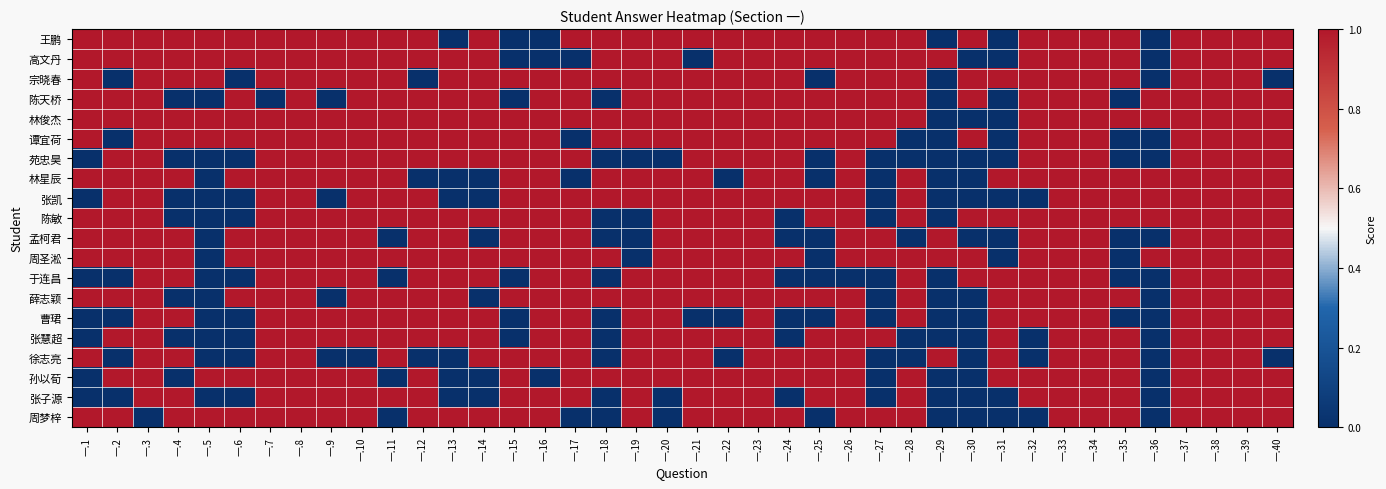

Reading right to left, extract all data points from this chart.

王鹏: 一.40=1	一.39=1	一.38=1	一.37=1	一.36=0	一.35=1	一.34=1	一.33=1	一.32=1	一.31=0	一.30=1	一.29=0	一.28=1	一.27=1	一.26=1	一.25=1	一.24=1	一.23=1	一.22=1	一.21=1	一.20=1	一.19=1	一.18=1	一.17=1	一.16=0	一.15=0	一.14=1	一.13=0	一.12=1	一.11=1	一.10=1	一.9=1	一.8=1	一.7=1	一.6=1	一.5=1	一.4=1	一.3=1	一.2=1	一.1=1
高文丹: 一.40=1	一.39=1	一.38=1	一.37=1	一.36=0	一.35=1	一.34=1	一.33=1	一.32=1	一.31=0	一.30=0	一.29=1	一.28=1	一.27=1	一.26=1	一.25=1	一.24=1	一.23=1	一.22=1	一.21=0	一.20=1	一.19=1	一.18=1	一.17=0	一.16=0	一.15=0	一.14=1	一.13=1	一.12=1	一.11=1	一.10=1	一.9=1	一.8=1	一.7=1	一.6=1	一.5=1	一.4=1	一.3=1	一.2=1	一.1=1
宗晓春: 一.40=0	一.39=1	一.38=1	一.37=1	一.36=0	一.35=1	一.34=1	一.33=1	一.32=1	一.31=1	一.30=1	一.29=0	一.28=1	一.27=1	一.26=1	一.25=0	一.24=1	一.23=1	一.22=1	一.21=1	一.20=1	一.19=1	一.18=1	一.17=1	一.16=1	一.15=1	一.14=1	一.13=1	一.12=0	一.11=1	一.10=1	一.9=1	一.8=1	一.7=1	一.6=0	一.5=1	一.4=1	一.3=1	一.2=0	一.1=1
陈天桥: 一.40=1	一.39=1	一.38=1	一.37=1	一.36=1	一.35=0	一.34=1	一.33=1	一.32=1	一.31=0	一.30=1	一.29=0	一.28=1	一.27=1	一.26=1	一.25=1	一.24=1	一.23=1	一.22=1	一.21=1	一.20=1	一.19=1	一.18=0	一.17=1	一.16=1	一.15=0	一.14=1	一.13=1	一.12=1	一.11=1	一.10=1	一.9=0	一.8=1	一.7=0	一.6=1	一.5=0	一.4=0	一.3=1	一.2=1	一.1=1
林俊杰: 一.40=1	一.39=1	一.38=1	一.37=1	一.36=1	一.35=1	一.34=1	一.33=1	一.32=1	一.31=0	一.30=0	一.29=0	一.28=1	一.27=1	一.26=1	一.25=1	一.24=1	一.23=1	一.22=1	一.21=1	一.20=1	一.19=1	一.18=1	一.17=1	一.16=1	一.15=1	一.14=1	一.13=1	一.12=1	一.11=1	一.10=1	一.9=1	一.8=1	一.7=1	一.6=1	一.5=1	一.4=1	一.3=1	一.2=1	一.1=1
谭宜荷: 一.40=1	一.39=1	一.38=1	一.37=1	一.36=0	一.35=0	一.34=1	一.33=1	一.32=1	一.31=0	一.30=1	一.29=0	一.28=0	一.27=1	一.26=1	一.25=1	一.24=1	一.23=1	一.22=1	一.21=1	一.20=1	一.19=1	一.18=1	一.17=0	一.16=1	一.15=1	一.14=1	一.13=1	一.12=1	一.11=1	一.10=1	一.9=1	一.8=1	一.7=1	一.6=1	一.5=1	一.4=1	一.3=1	一.2=0	一.1=1
苑忠昊: 一.40=1	一.39=1	一.38=1	一.37=1	一.36=0	一.35=0	一.34=1	一.33=1	一.32=1	一.31=0	一.30=0	一.29=0	一.28=0	一.27=0	一.26=1	一.25=0	一.24=1	一.23=1	一.22=1	一.21=1	一.20=0	一.19=0	一.18=0	一.17=1	一.16=1	一.15=1	一.14=1	一.13=1	一.12=1	一.11=1	一.10=1	一.9=1	一.8=1	一.7=1	一.6=0	一.5=0	一.4=0	一.3=1	一.2=1	一.1=0
林星辰: 一.40=1	一.39=1	一.38=1	一.37=1	一.36=1	一.35=1	一.34=1	一.33=1	一.32=1	一.31=1	一.30=0	一.29=0	一.28=1	一.27=0	一.26=1	一.25=0	一.24=1	一.23=1	一.22=0	一.21=1	一.20=1	一.19=1	一.18=1	一.17=0	一.16=1	一.15=1	一.14=0	一.13=0	一.12=0	一.11=1	一.10=1	一.9=1	一.8=1	一.7=1	一.6=1	一.5=0	一.4=1	一.3=1	一.2=1	一.1=1
张凯: 一.40=1	一.39=1	一.38=1	一.37=1	一.36=1	一.35=1	一.34=1	一.33=1	一.32=0	一.31=0	一.30=0	一.29=0	一.28=1	一.27=0	一.26=1	一.25=1	一.24=1	一.23=1	一.22=1	一.21=1	一.20=1	一.19=1	一.18=1	一.17=1	一.16=1	一.15=1	一.14=0	一.13=0	一.12=1	一.11=1	一.10=1	一.9=0	一.8=1	一.7=1	一.6=0	一.5=0	一.4=0	一.3=1	一.2=1	一.1=0
陈敏: 一.40=1	一.39=1	一.38=1	一.37=1	一.36=1	一.35=1	一.34=1	一.33=1	一.32=1	一.31=1	一.30=1	一.29=0	一.28=1	一.27=0	一.26=1	一.25=1	一.24=0	一.23=1	一.22=1	一.21=1	一.20=1	一.19=0	一.18=0	一.17=1	一.16=1	一.15=1	一.14=1	一.13=1	一.12=1	一.11=1	一.10=1	一.9=1	一.8=1	一.7=1	一.6=0	一.5=0	一.4=0	一.3=1	一.2=1	一.1=1
孟柯君: 一.40=1	一.39=1	一.38=1	一.37=1	一.36=0	一.35=0	一.34=1	一.33=1	一.32=1	一.31=0	一.30=0	一.29=1	一.28=0	一.27=1	一.26=1	一.25=0	一.24=0	一.23=1	一.22=1	一.21=1	一.20=1	一.19=0	一.18=0	一.17=1	一.16=1	一.15=1	一.14=0	一.13=1	一.12=1	一.11=0	一.10=1	一.9=1	一.8=1	一.7=1	一.6=1	一.5=0	一.4=1	一.3=1	一.2=1	一.1=1
周圣淞: 一.40=1	一.39=1	一.38=1	一.37=1	一.36=1	一.35=0	一.34=1	一.33=1	一.32=1	一.31=0	一.30=1	一.29=1	一.28=1	一.27=1	一.26=1	一.25=0	一.24=1	一.23=1	一.22=1	一.21=1	一.20=1	一.19=0	一.18=1	一.17=1	一.16=1	一.15=1	一.14=1	一.13=1	一.12=1	一.11=1	一.10=1	一.9=1	一.8=1	一.7=1	一.6=1	一.5=0	一.4=1	一.3=1	一.2=1	一.1=1
于连昌: 一.40=1	一.39=1	一.38=1	一.37=1	一.36=0	一.35=0	一.34=1	一.33=1	一.32=1	一.31=1	一.30=1	一.29=0	一.28=1	一.27=0	一.26=0	一.25=0	一.24=0	一.23=1	一.22=1	一.21=1	一.20=1	一.19=1	一.18=0	一.17=1	一.16=1	一.15=0	一.14=1	一.13=1	一.12=1	一.11=0	一.10=1	一.9=1	一.8=1	一.7=1	一.6=0	一.5=0	一.4=1	一.3=1	一.2=0	一.1=0
薛志颖: 一.40=1	一.39=1	一.38=1	一.37=1	一.36=0	一.35=1	一.34=1	一.33=1	一.32=1	一.31=1	一.30=0	一.29=0	一.28=1	一.27=0	一.26=1	一.25=1	一.24=1	一.23=1	一.22=1	一.21=1	一.20=1	一.19=1	一.18=1	一.17=1	一.16=1	一.15=1	一.14=0	一.13=1	一.12=1	一.11=1	一.10=1	一.9=0	一.8=1	一.7=1	一.6=1	一.5=0	一.4=0	一.3=1	一.2=1	一.1=1
曹珺: 一.40=1	一.39=1	一.38=1	一.37=1	一.36=0	一.35=0	一.34=1	一.33=1	一.32=1	一.31=1	一.30=0	一.29=0	一.28=1	一.27=0	一.26=1	一.25=0	一.24=0	一.23=1	一.22=0	一.21=0	一.20=1	一.19=1	一.18=0	一.17=1	一.16=1	一.15=0	一.14=1	一.13=1	一.12=1	一.11=1	一.10=1	一.9=1	一.8=1	一.7=1	一.6=0	一.5=0	一.4=1	一.3=1	一.2=0	一.1=0
张慧超: 一.40=1	一.39=1	一.38=1	一.37=1	一.36=0	一.35=1	一.34=1	一.33=1	一.32=0	一.31=1	一.30=0	一.29=0	一.28=0	一.27=1	一.26=1	一.25=1	一.24=0	一.23=1	一.22=1	一.21=1	一.20=1	一.19=1	一.18=0	一.17=1	一.16=1	一.15=0	一.14=1	一.13=1	一.12=1	一.11=1	一.10=1	一.9=1	一.8=1	一.7=1	一.6=0	一.5=0	一.4=0	一.3=1	一.2=1	一.1=0
徐志亮: 一.40=0	一.39=1	一.38=1	一.37=1	一.36=0	一.35=1	一.34=1	一.33=1	一.32=0	一.31=1	一.30=0	一.29=1	一.28=0	一.27=0	一.26=1	一.25=1	一.24=1	一.23=1	一.22=0	一.21=1	一.20=1	一.19=1	一.18=0	一.17=1	一.16=1	一.15=1	一.14=1	一.13=0	一.12=0	一.11=1	一.10=0	一.9=0	一.8=1	一.7=1	一.6=0	一.5=0	一.4=1	一.3=1	一.2=0	一.1=1
孙以荀: 一.40=1	一.39=1	一.38=1	一.37=1	一.36=0	一.35=1	一.34=1	一.33=1	一.32=1	一.31=1	一.30=0	一.29=0	一.28=1	一.27=0	一.26=1	一.25=1	一.24=1	一.23=1	一.22=1	一.21=1	一.20=1	一.19=1	一.18=1	一.17=1	一.16=0	一.15=1	一.14=0	一.13=0	一.12=1	一.11=0	一.10=1	一.9=1	一.8=1	一.7=1	一.6=1	一.5=1	一.4=0	一.3=1	一.2=1	一.1=0
张子源: 一.40=1	一.39=1	一.38=1	一.37=1	一.36=0	一.35=1	一.34=1	一.33=1	一.32=1	一.31=0	一.30=0	一.29=0	一.28=1	一.27=0	一.26=1	一.25=1	一.24=0	一.23=1	一.22=1	一.21=1	一.20=0	一.19=1	一.18=0	一.17=1	一.16=1	一.15=1	一.14=0	一.13=0	一.12=1	一.11=1	一.10=1	一.9=1	一.8=1	一.7=1	一.6=0	一.5=0	一.4=1	一.3=1	一.2=0	一.1=0
周梦梓: 一.40=1	一.39=1	一.38=1	一.37=1	一.36=0	一.35=1	一.34=1	一.33=1	一.32=0	一.31=0	一.30=0	一.29=0	一.28=1	一.27=1	一.26=1	一.25=0	一.24=1	一.23=1	一.22=1	一.21=1	一.20=0	一.19=1	一.18=0	一.17=0	一.16=1	一.15=1	一.14=1	一.13=1	一.12=1	一.11=0	一.10=1	一.9=1	一.8=1	一.7=1	一.6=1	一.5=1	一.4=1	一.3=0	一.2=1	一.1=1